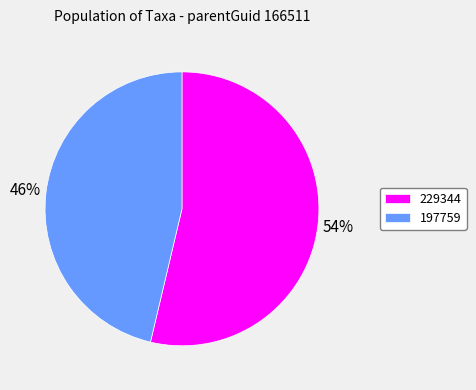

Between 229344 and 197759, which is larger?

229344